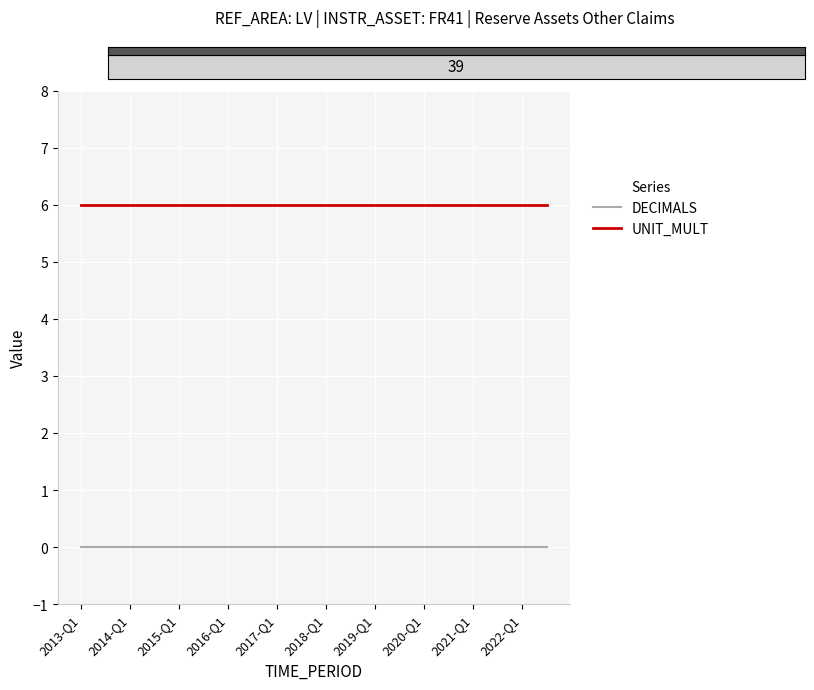

What is the maximum value for UNIT_MULT?

6